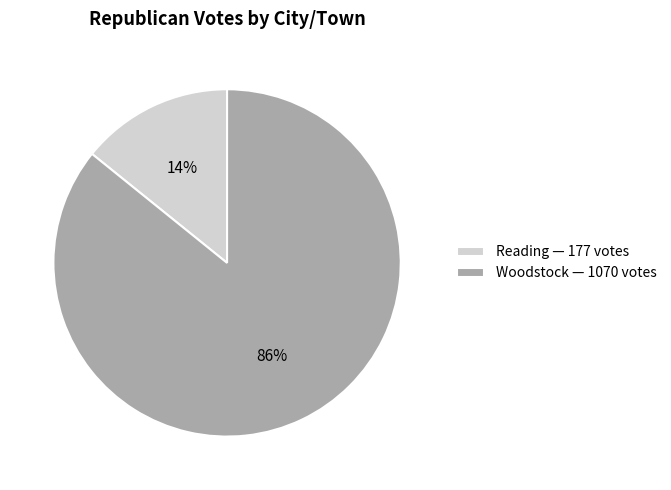

Which category has the biggest portion of the pie?

Woodstock — 1070 votes